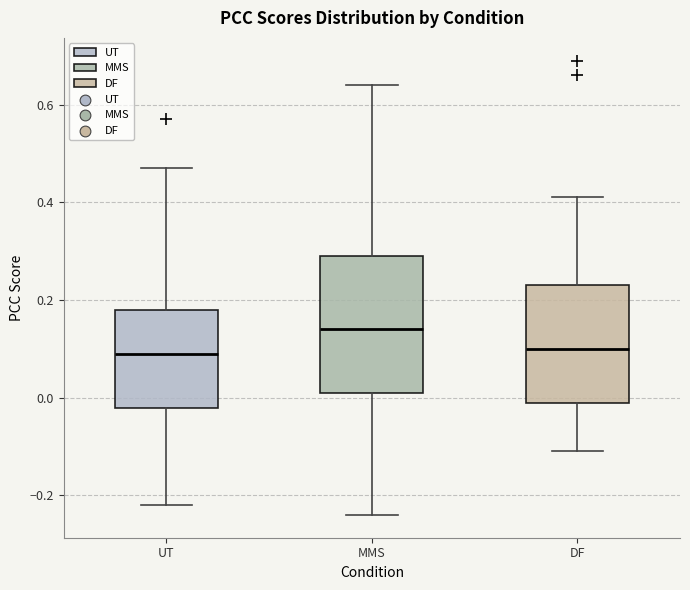

Reading left to right, transcribe this box plot: for each box, give where its median line is, the range the box spans, and where its two whiskers end, as read against the y-axis. The values are not printed on the chart, so give them approximately, as read against the axis.

UT: median 0.10, box -0.02 to 0.18, whiskers -0.22 to 0.48
MMS: median 0.14, box 0.02 to 0.30, whiskers -0.24 to 0.64
DF: median 0.10, box 0.00 to 0.24, whiskers -0.10 to 0.42